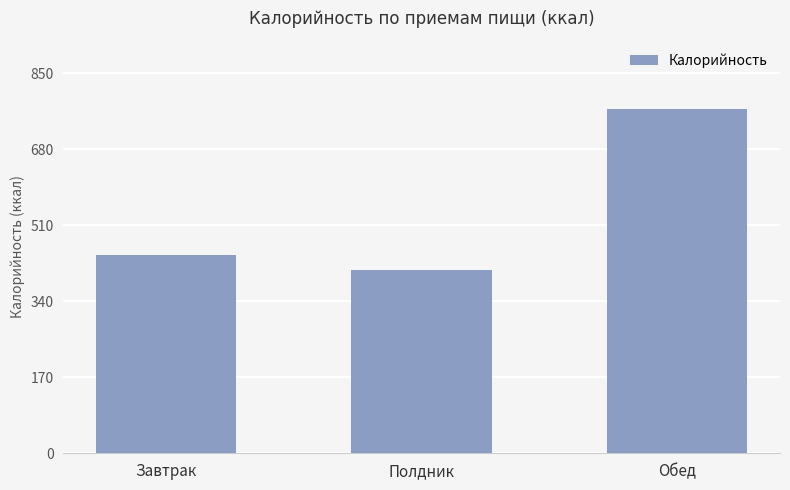

What is the difference between the second highest and minimum values?

33.7